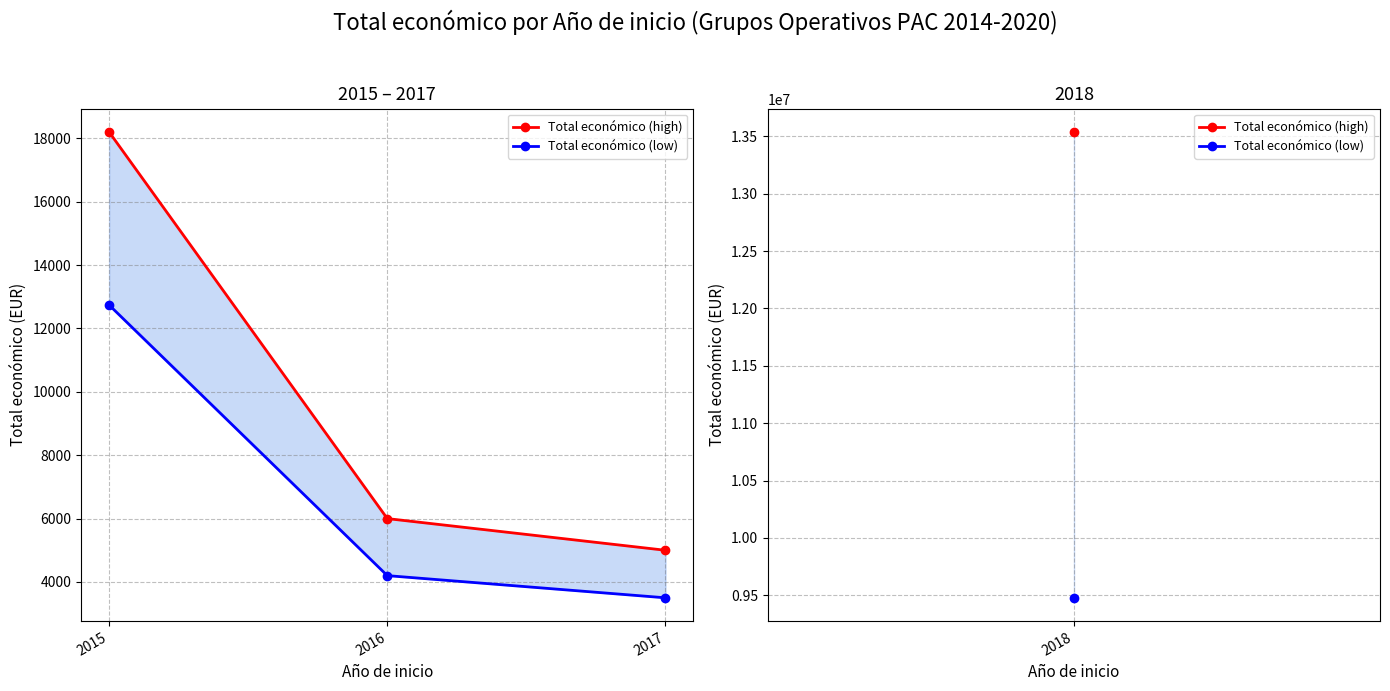

The value of Total económico (high) at 2015 is 18200. True or false?

True